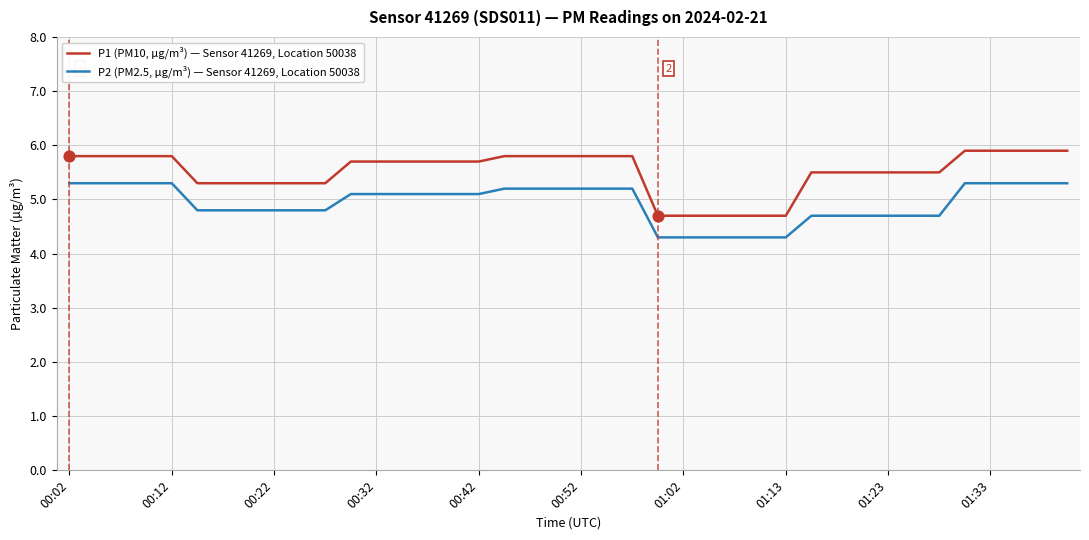

True or false: P2 (PM2.5, µg/m³) — Sensor 41269, Location 50038 and P1 (PM10, µg/m³) — Sensor 41269, Location 50038 cross at least once.

False